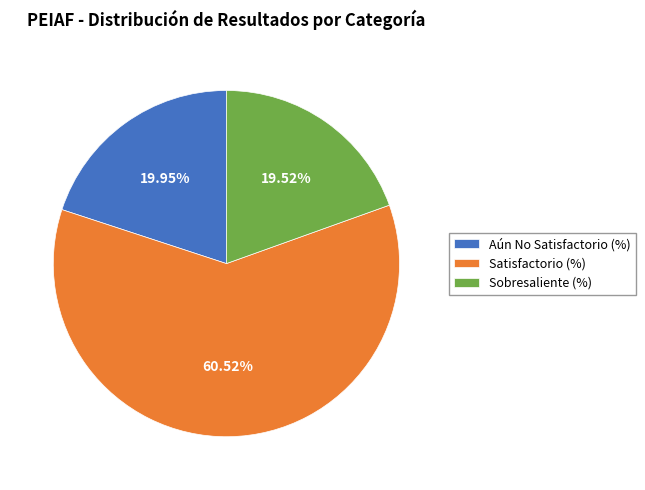

What is the ratio of the value at Satisfactorio (%) to the value at Aún No Satisfactorio (%)?

3.0